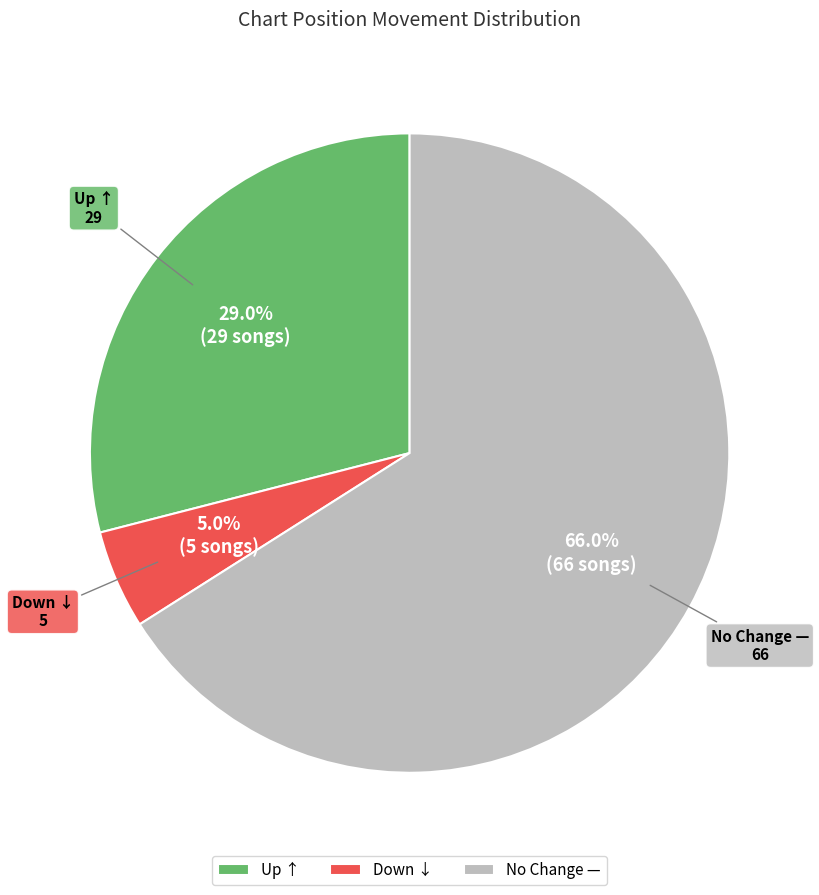

Which has a higher value, No Change — or Up ↑?

No Change —